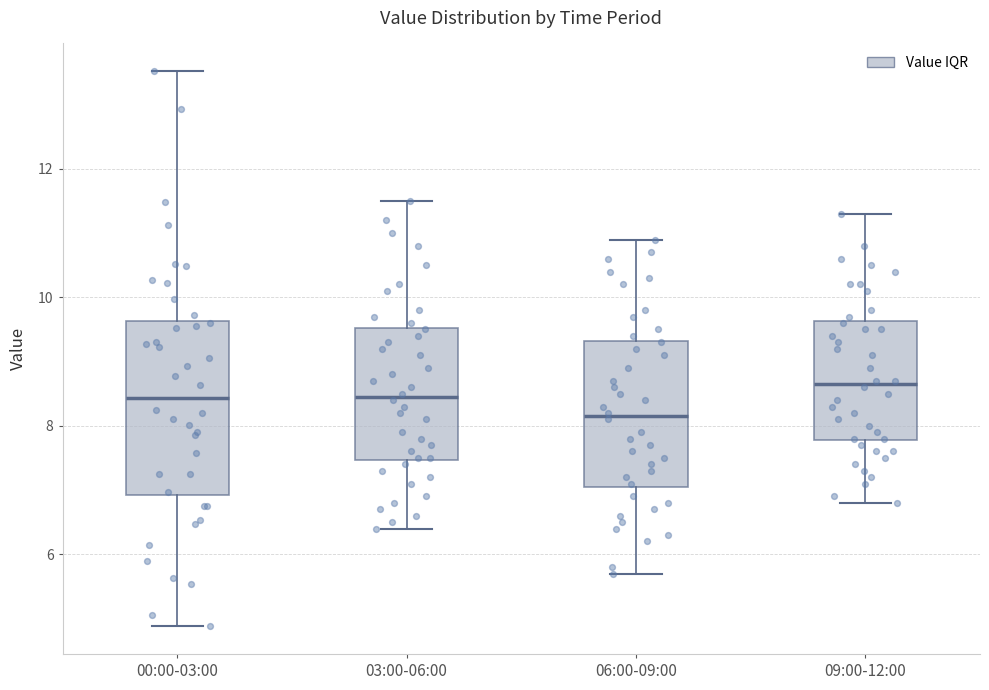

Where is the lower edge of the box for 06:00-09:00 on the y-axis? The values are not printed on the chart, so give them approximately, as read against the axis.

7.0